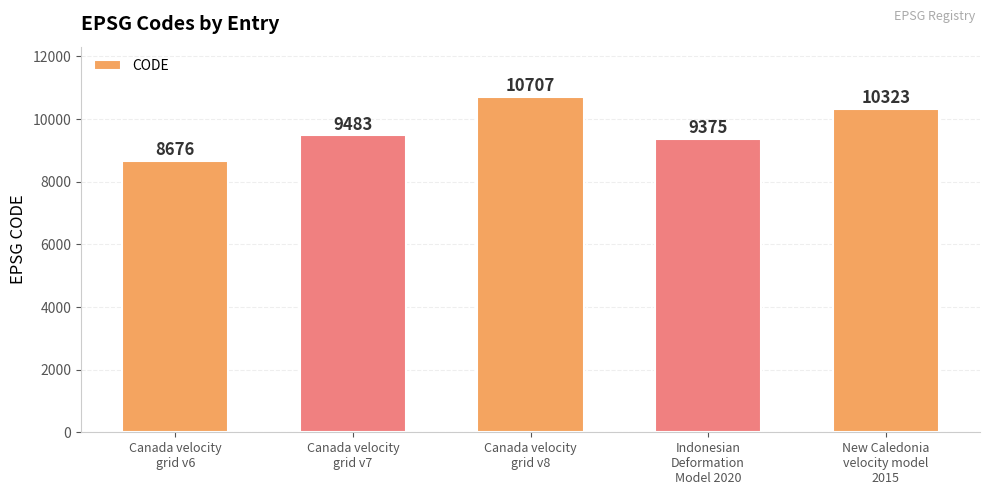

What position from the right is Canada velocity
grid v6?

5